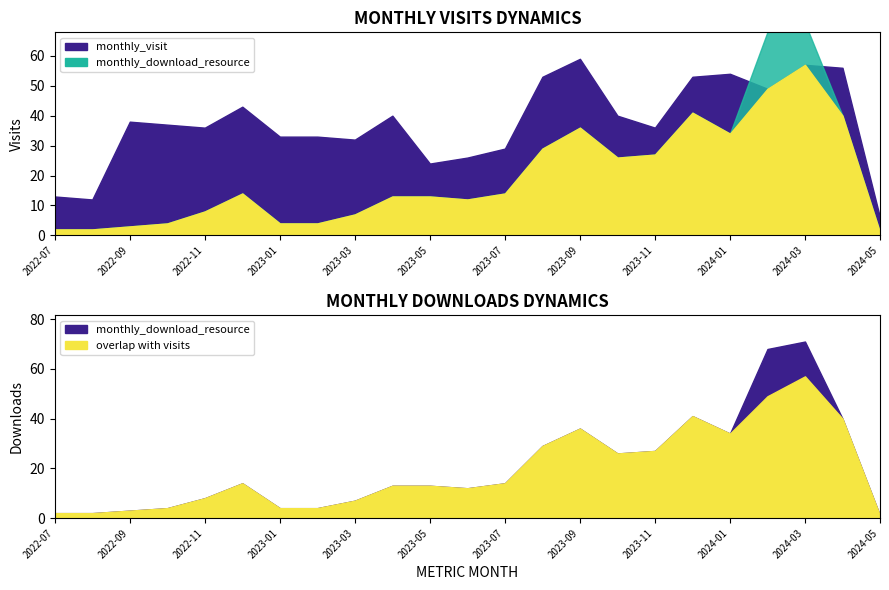

Where is the first local maximum for monthly_visit?

2022-09